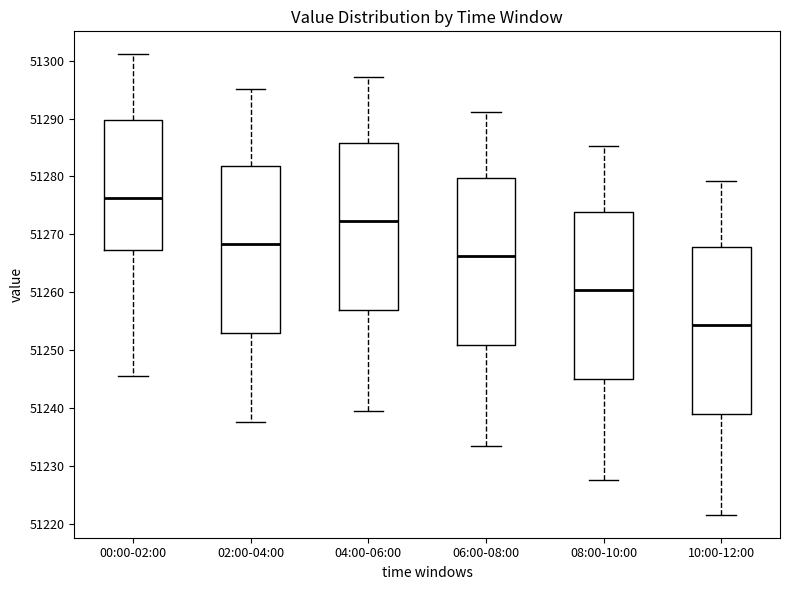

Where is the lower edge of the box for 08:00-10:00 on the y-axis? The values are not printed on the chart, so give them approximately, as read against the axis.

51245